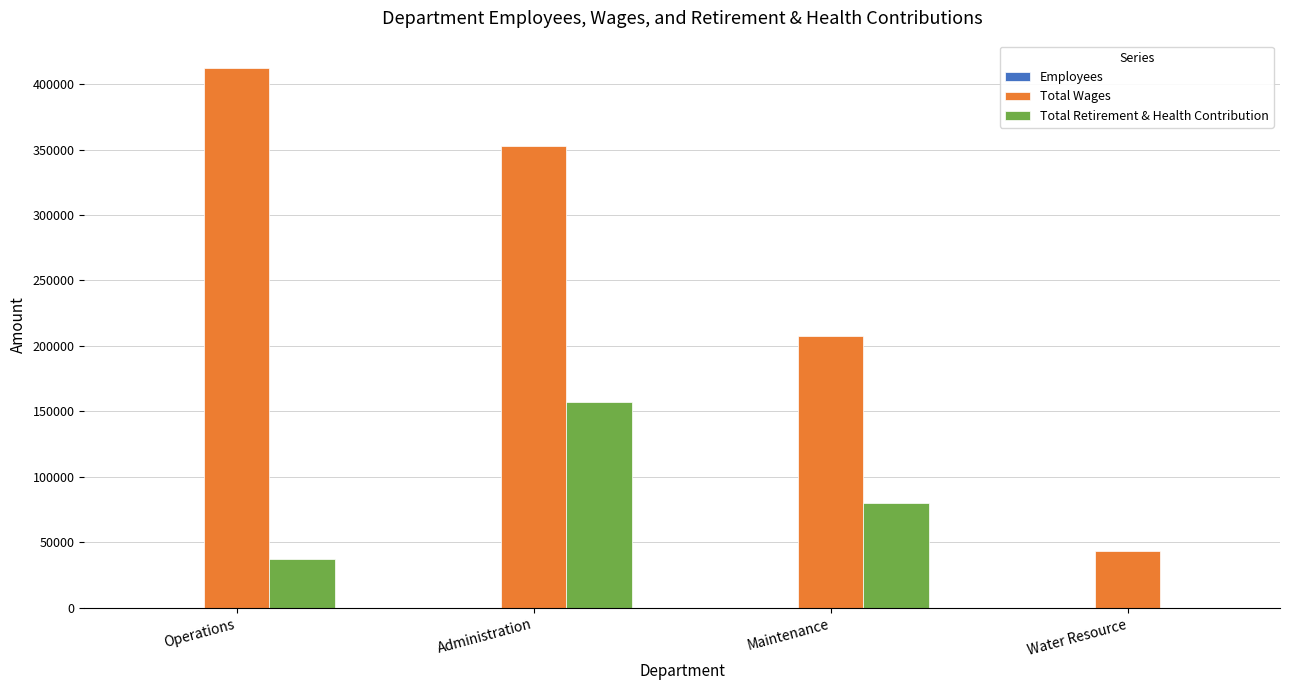

The Total Retirement & Health Contribution series shows 225848 at Administration. True or false?

False